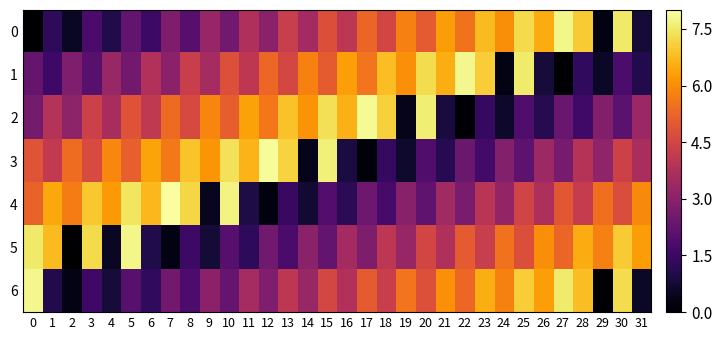

Which series has the largest range (max minus min)?

4